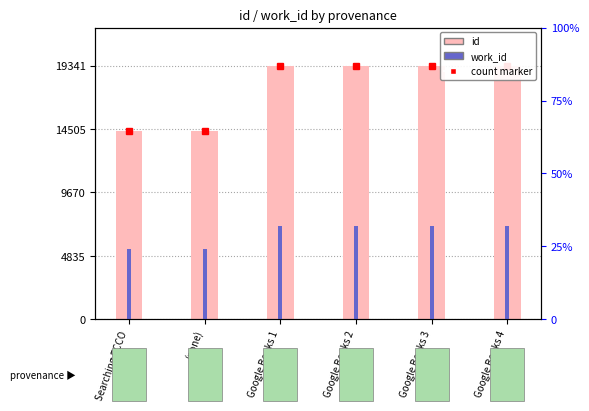

Rank the categories by id value from highest to lowest.

Google Books 4, Google Books 3, Google Books 2, Google Books 1, (none), Searching ECCO